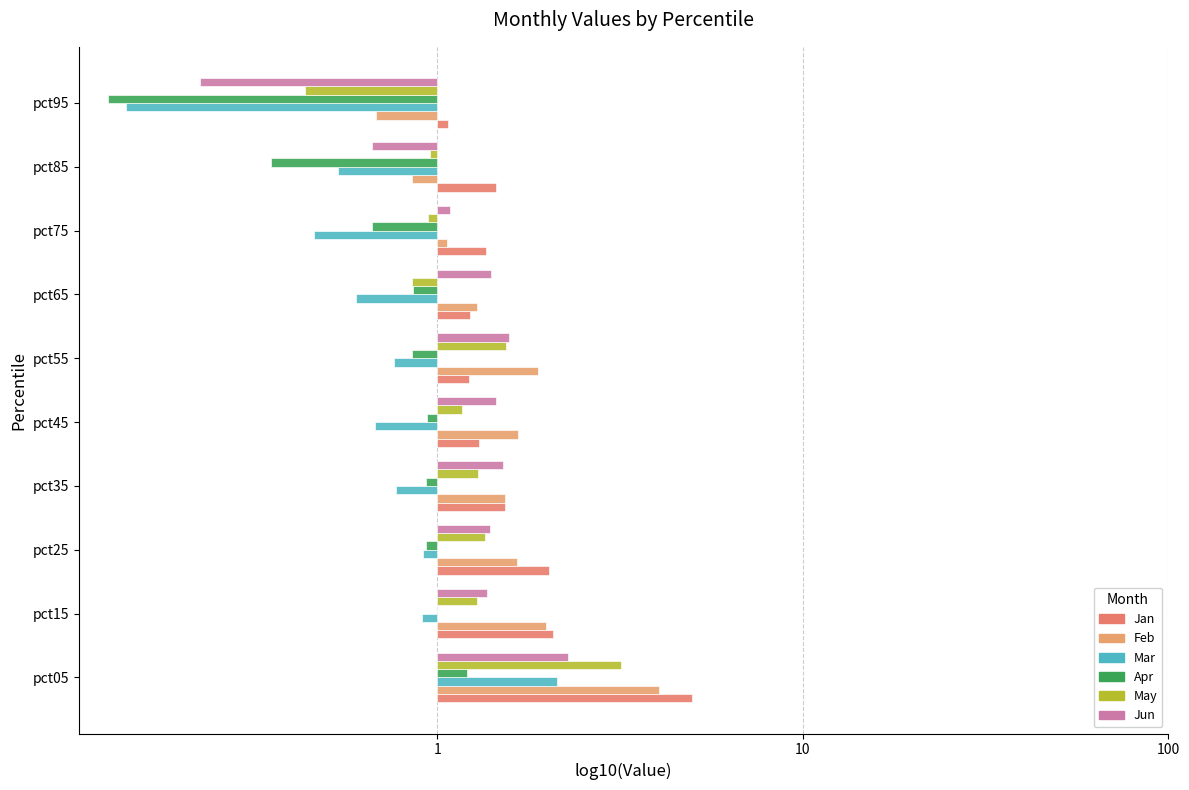

What are all the series names shown in the legend?

Jan, Feb, Mar, Apr, May, Jun